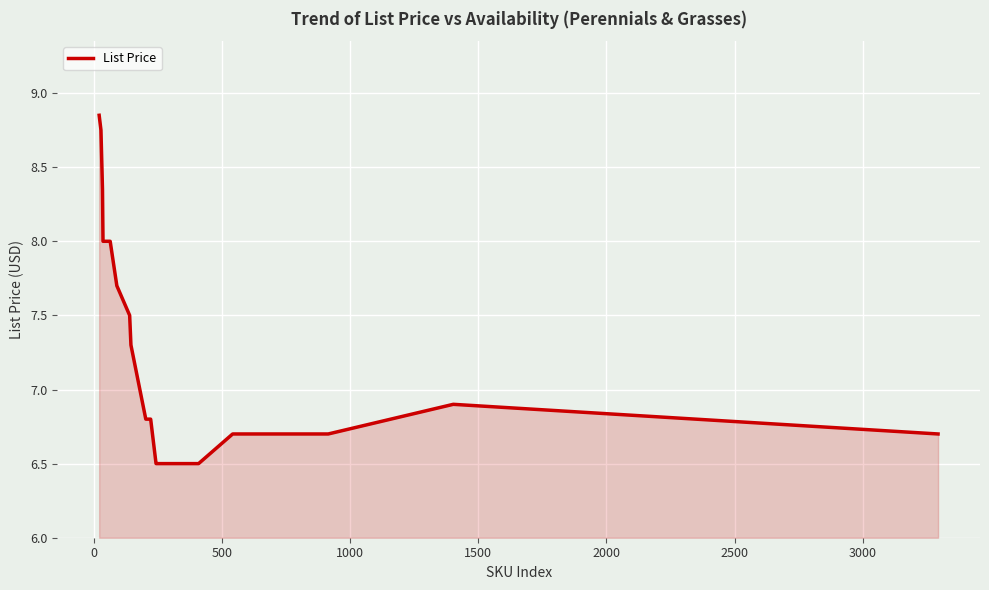

What is the smallest value displayed?

6.5